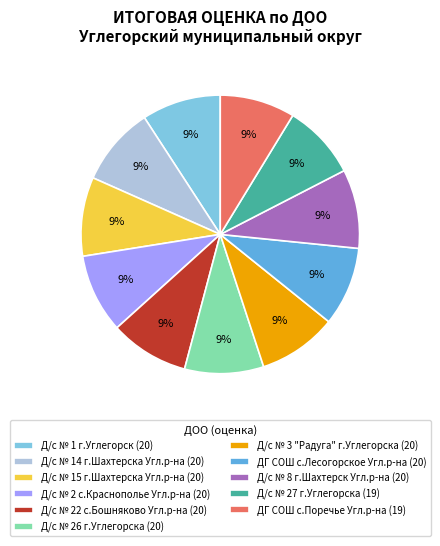

Does any single category account for the majority?

No